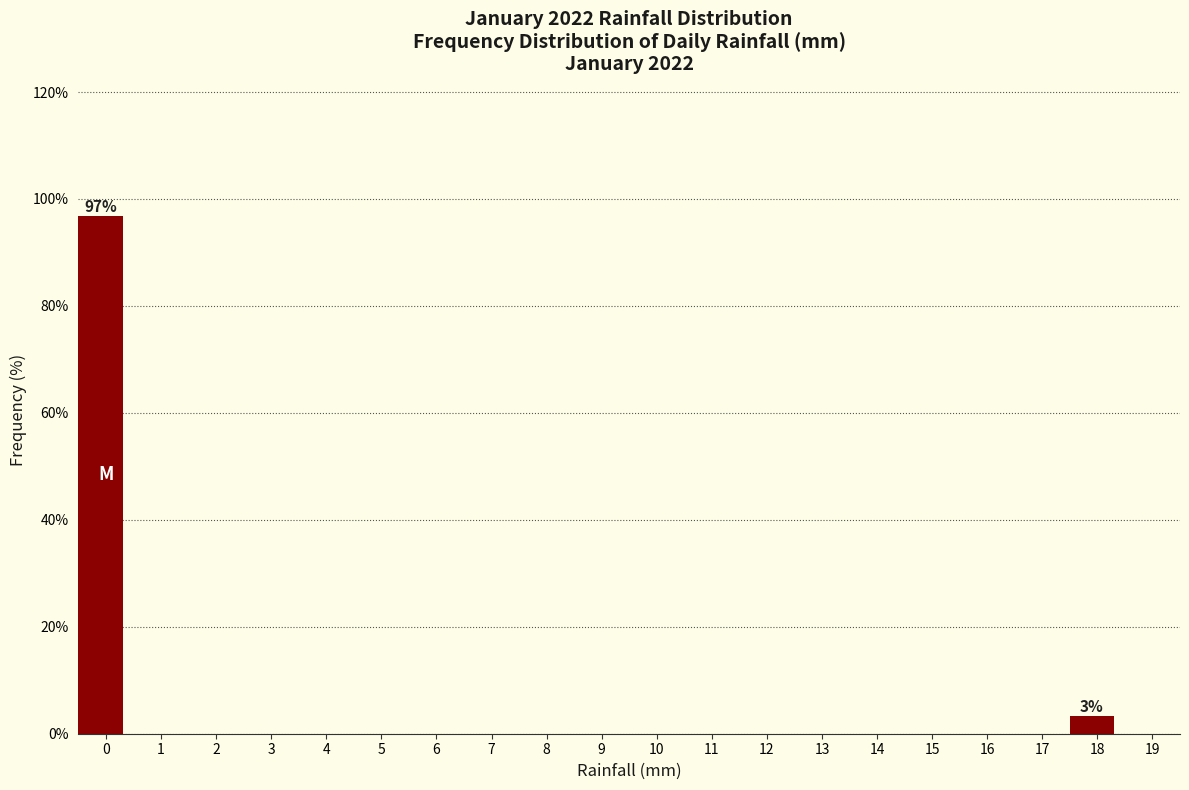

The chart shows a value of 0.0 at 14. True or false?

True